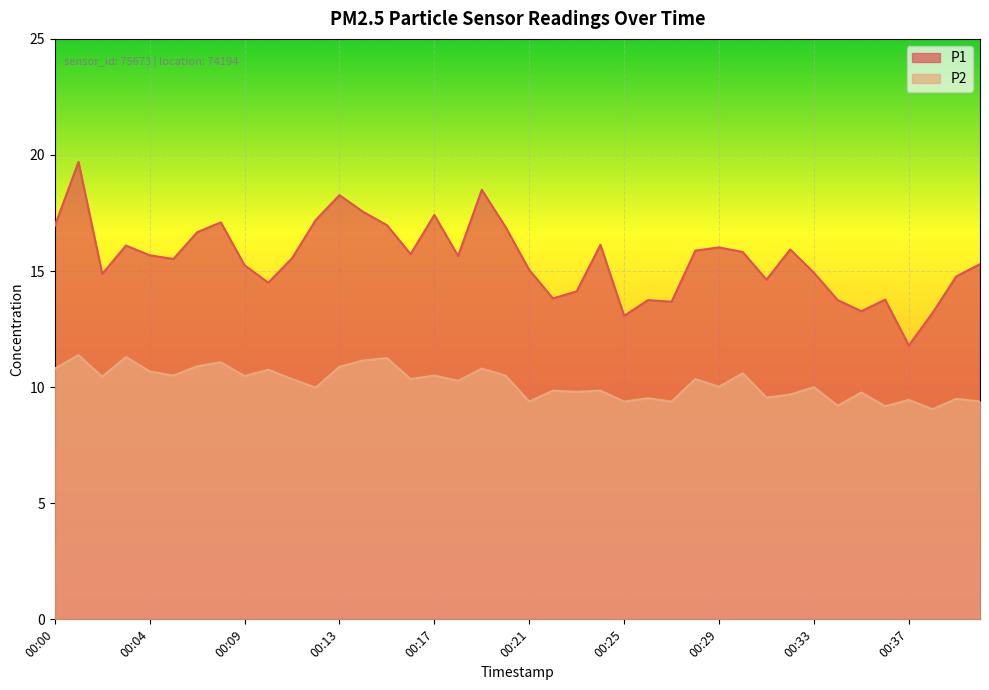

What is the value of the P1 point at the 10th from the left?

14.5